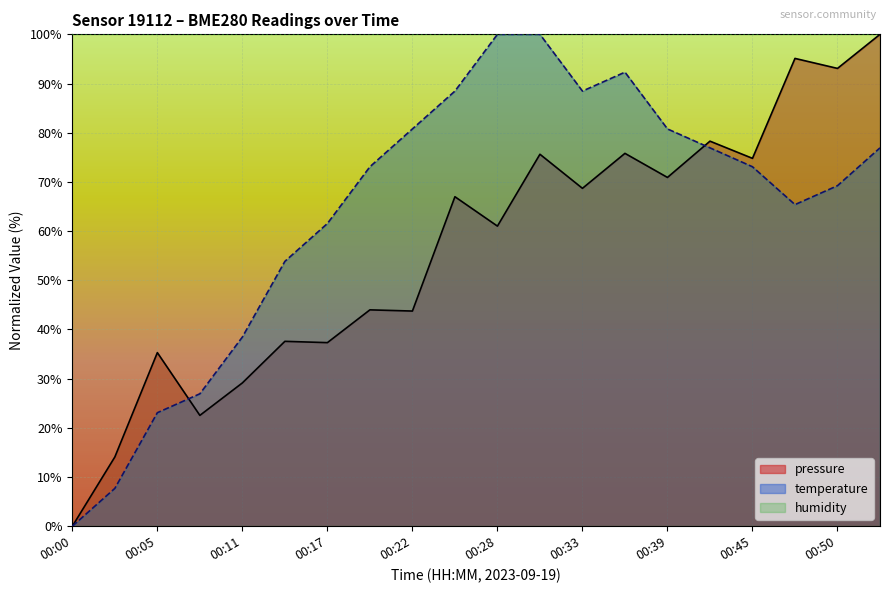

Rank the series by their average value, from highest to lowest.

humidity, temperature, pressure